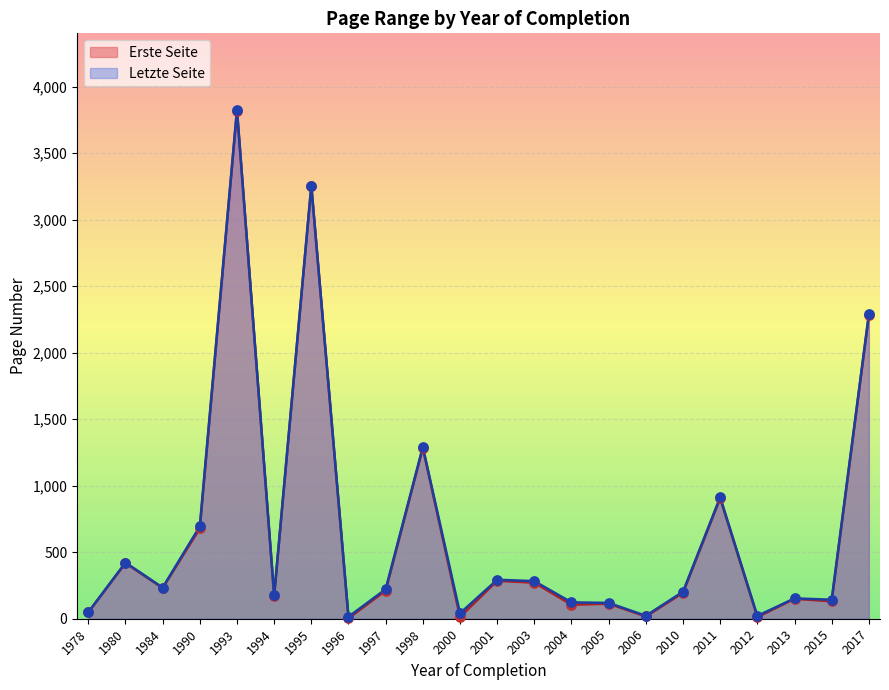

What is the total value across all series at 2013?

303.0